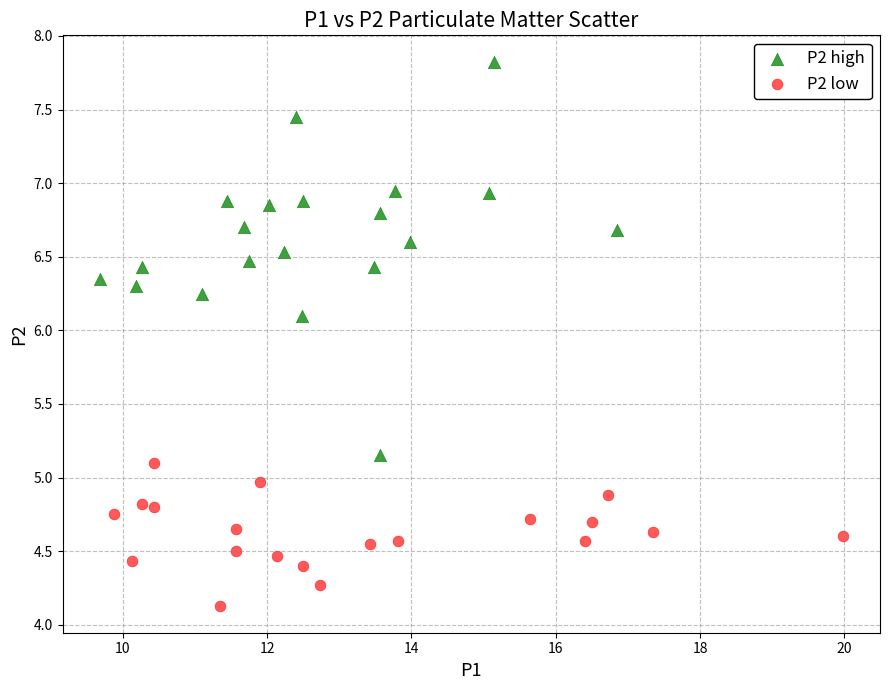

Which series contains the highest Y value?

P2 high